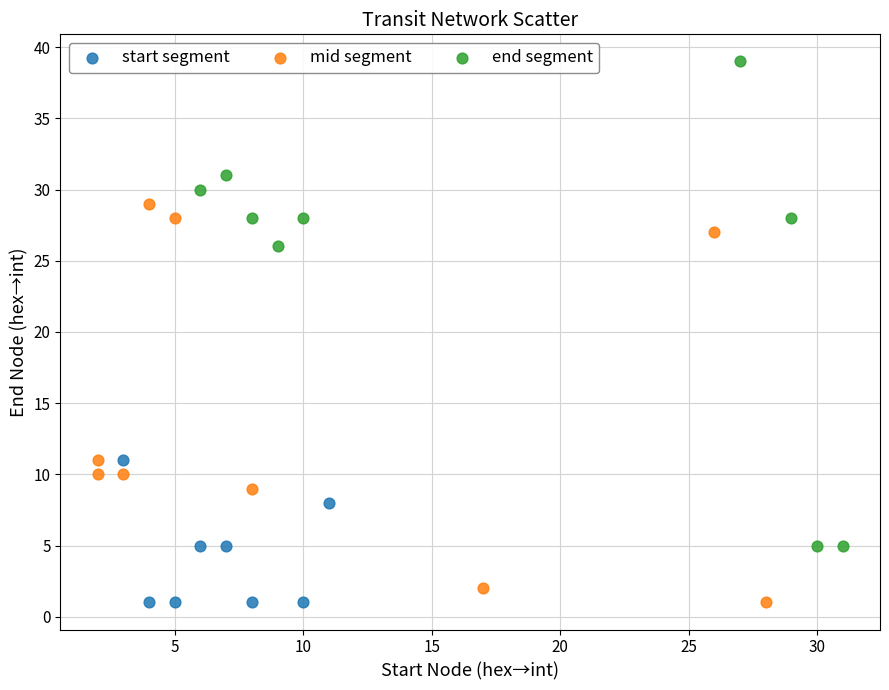

Which series has the largest Y range (max minus min)?

end segment